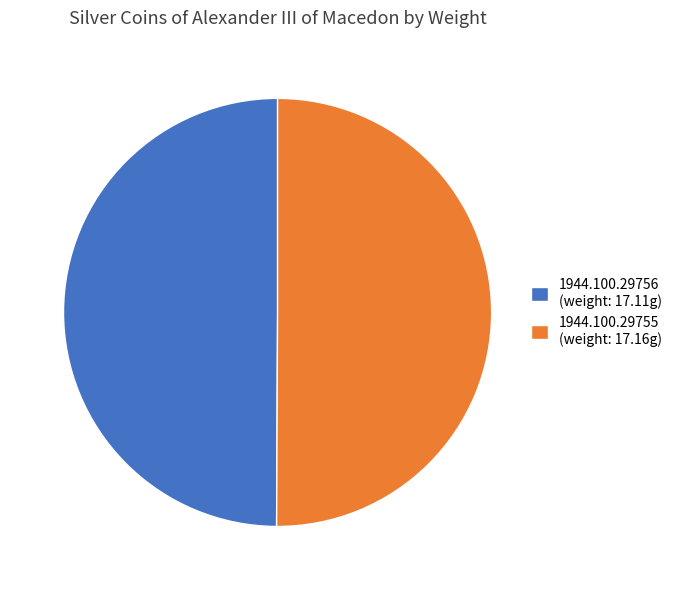

Approximately how many times larger is the value at 1944.100.29755 (weight: 17.16g) compared to 1944.100.29756 (weight: 17.11g)?

1.0